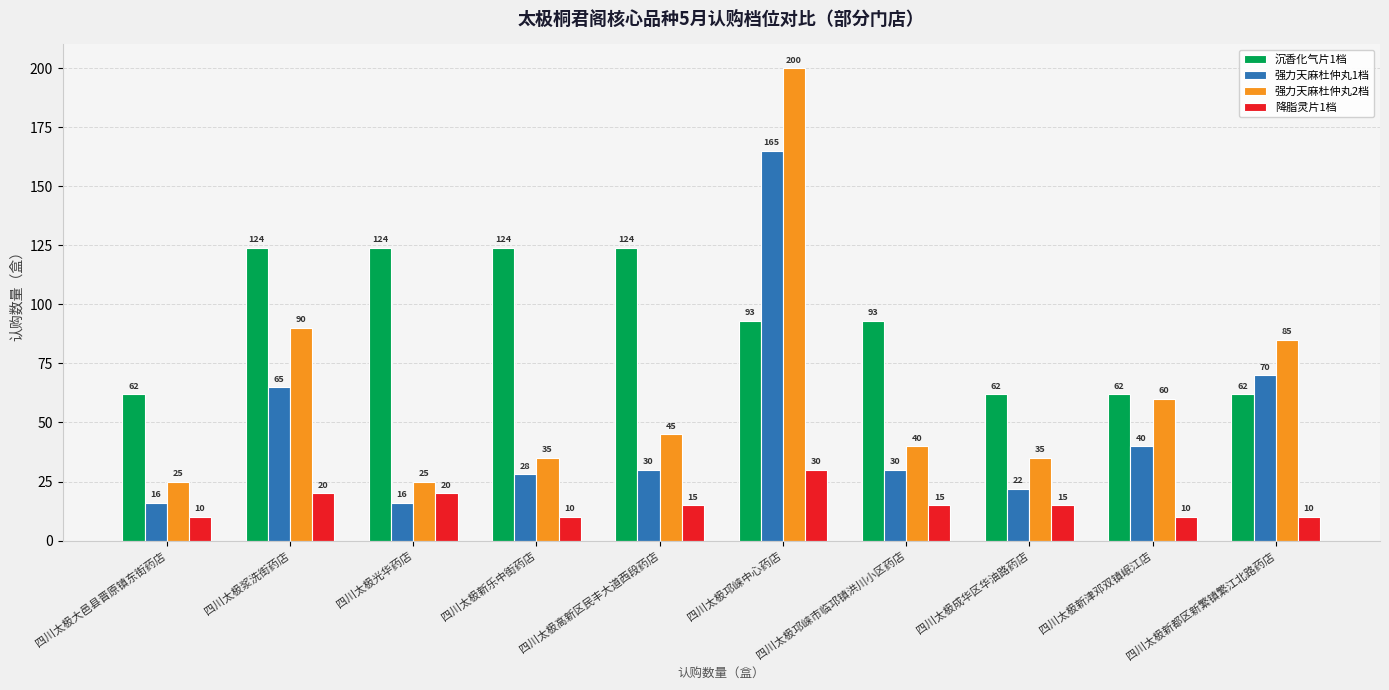

Which series has the largest range (max minus min)?

强力天麻杜仲丸2档